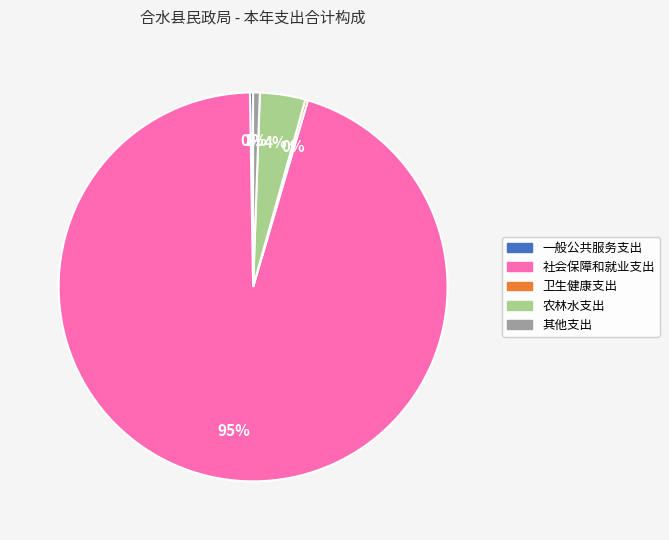

Is it true that 其他支出 is 10% of the pie?

False